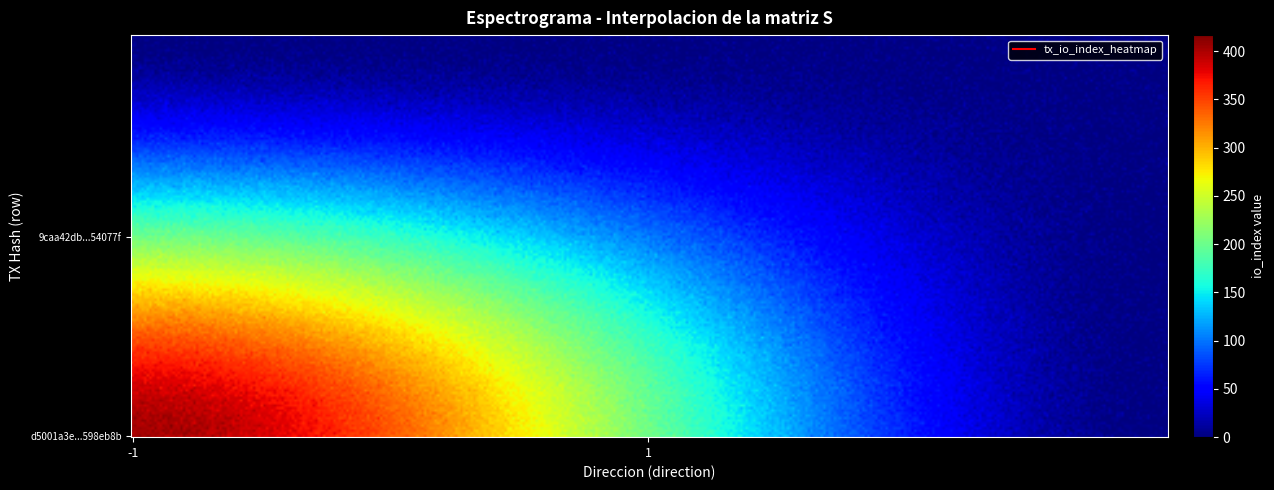

Reading left to right, list all the values displayed in this chart.

d5001a3e987fcb68750e27144be82faa598eb8b: direction=-1	io_index=403
9caa42db39234bba7f17ce2a3ba2d87aa54077f: direction=1	io_index=1